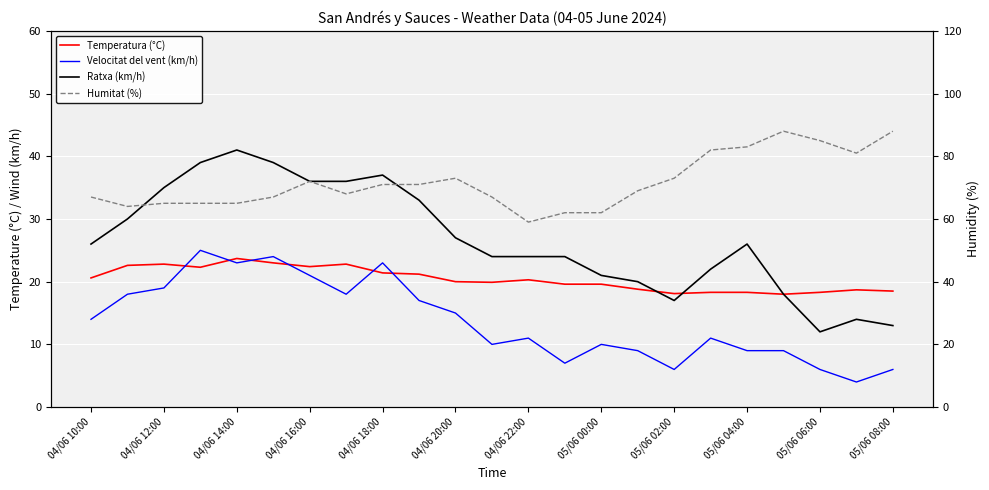

What is the lowest value of the Ratxa (km/h) series?

12.0